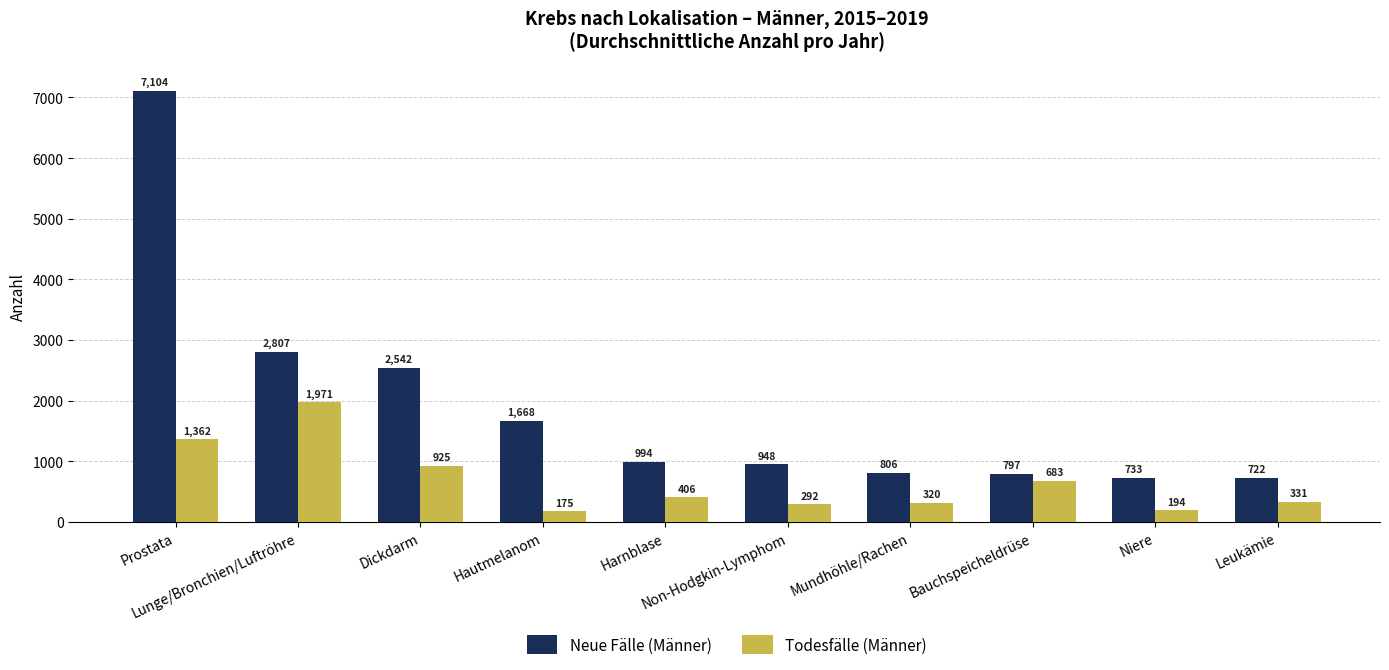

At which category does the chart reach its peak across all series?

Prostata